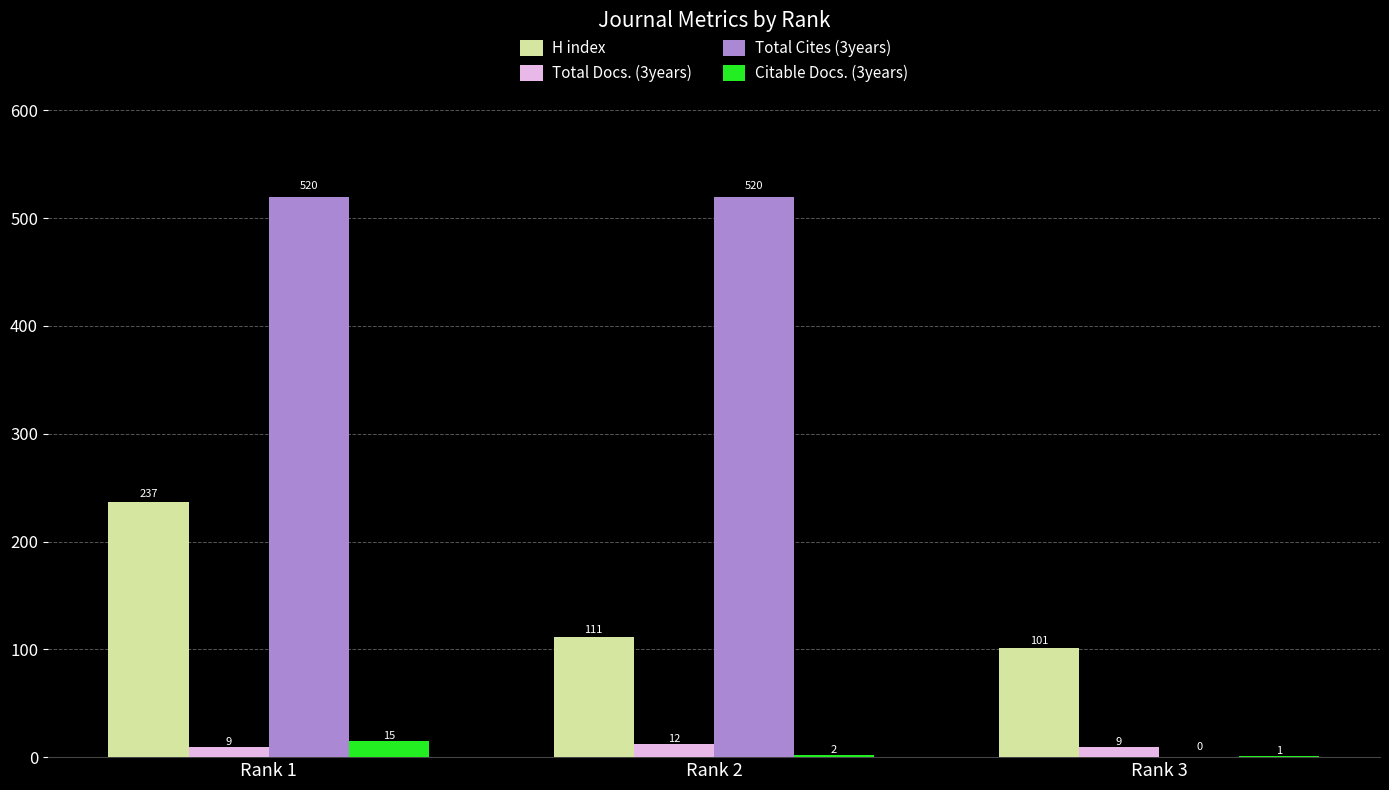

Which series changed the most between Rank 1 and Rank 3?

Total Cites (3years)